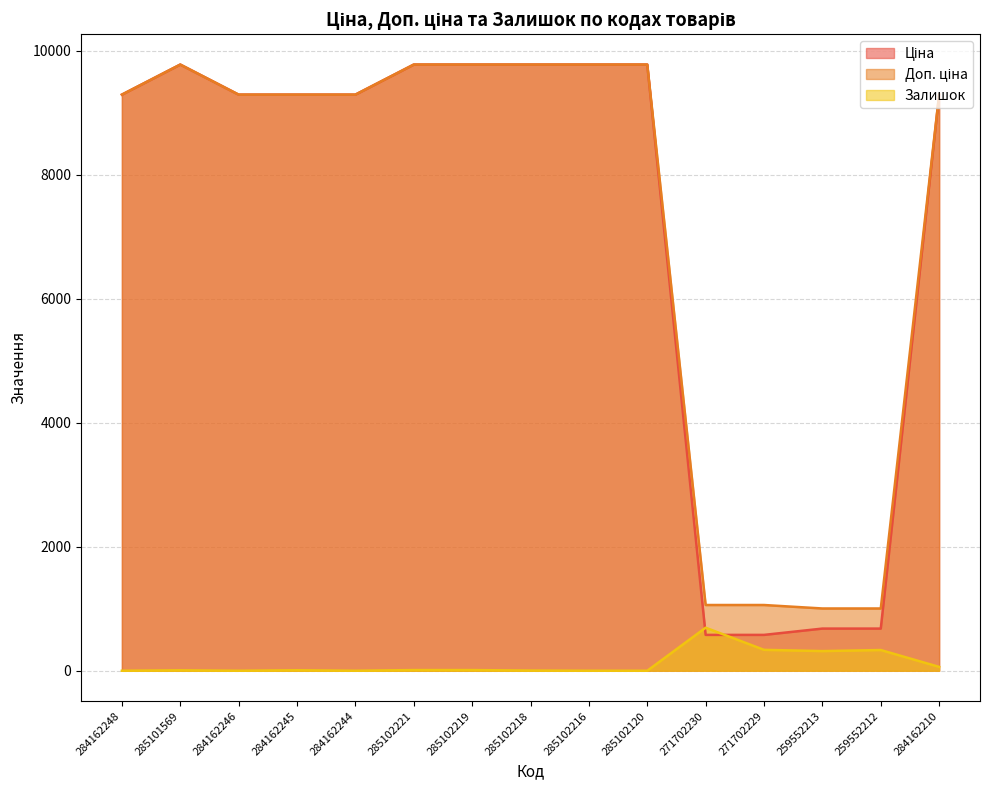

What is the highest value of the Ціна series?

9775.5